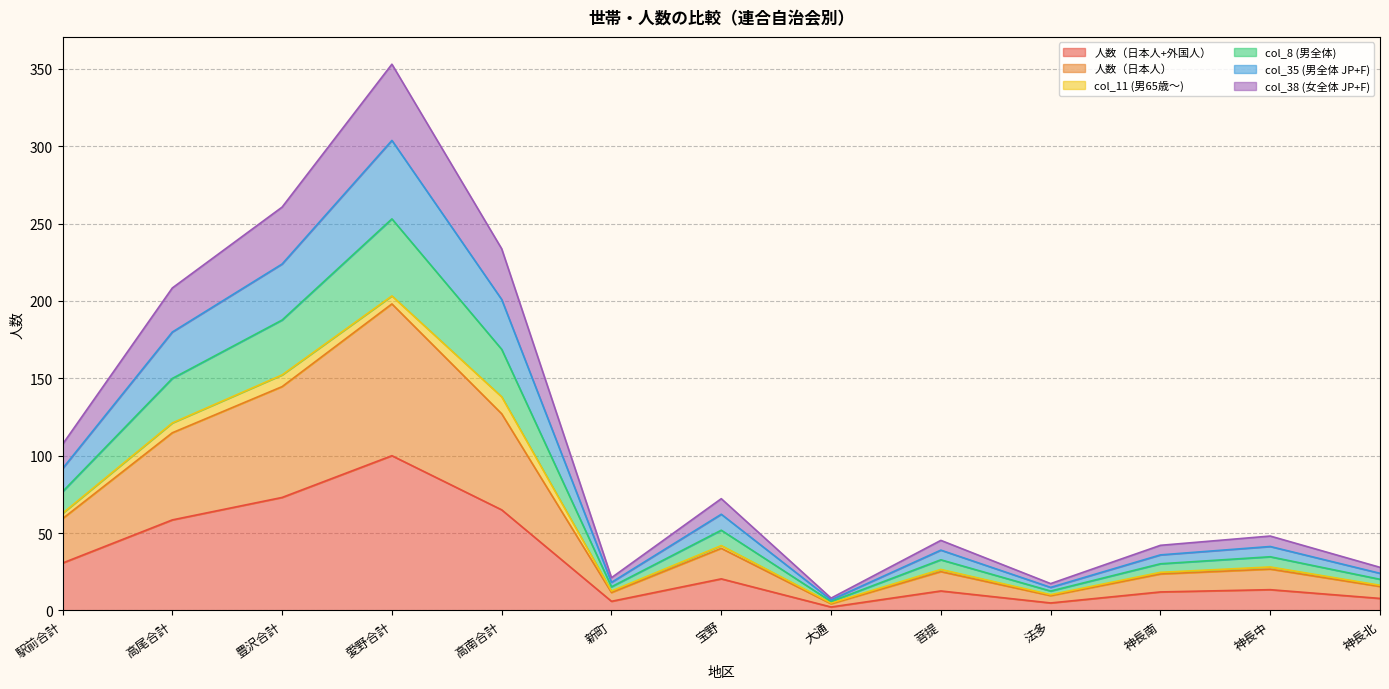

At which category is the sum across all series the highest?

愛野合計